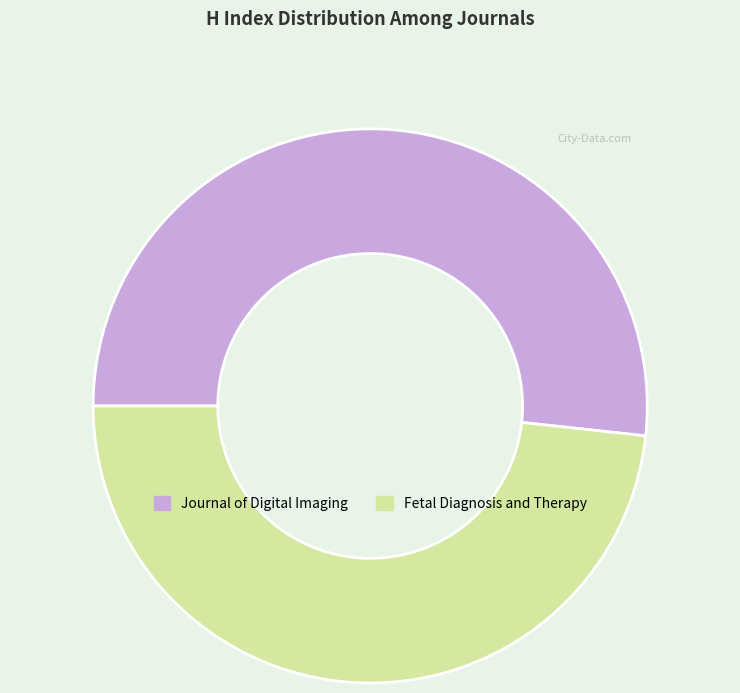

Do Fetal Diagnosis and Therapy and Journal of Digital Imaging together represent more than half of the pie?

Yes